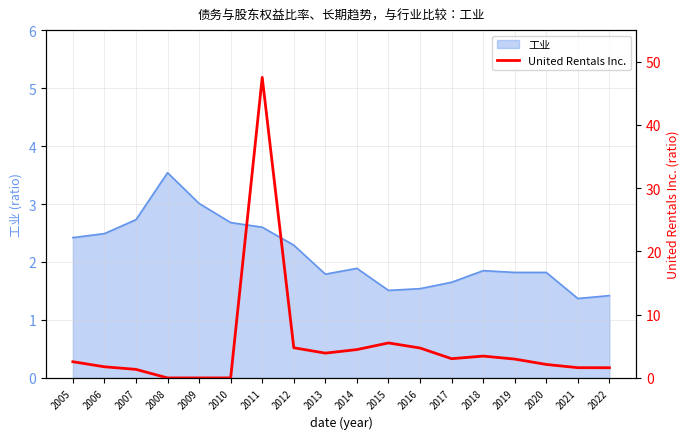

Where does the data first go above 2?

2005